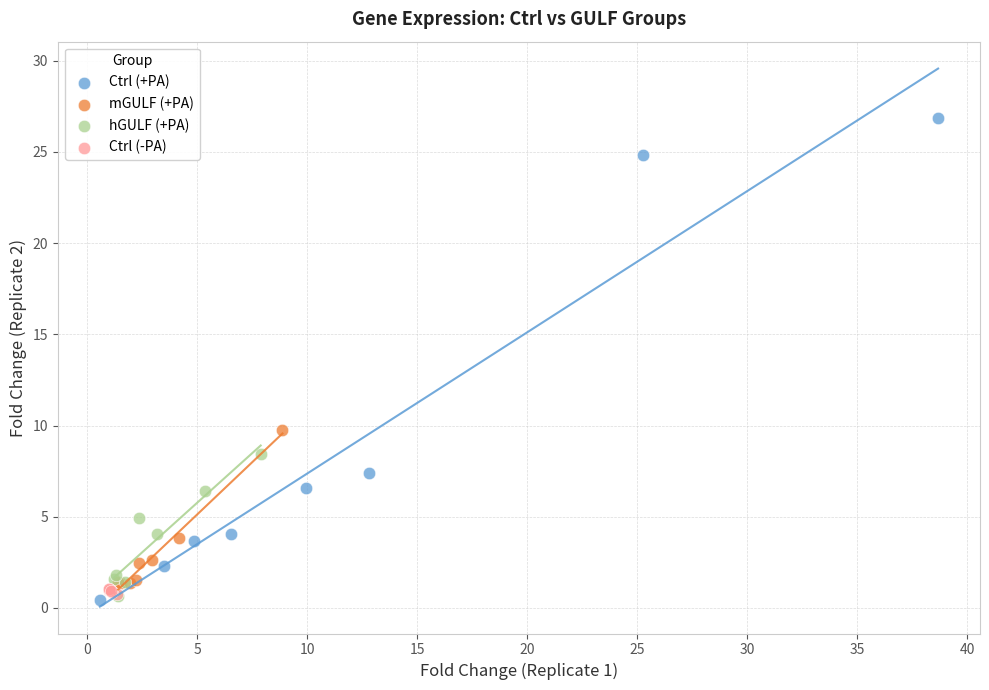

Which series has the largest Y range (max minus min)?

Ctrl (+PA)